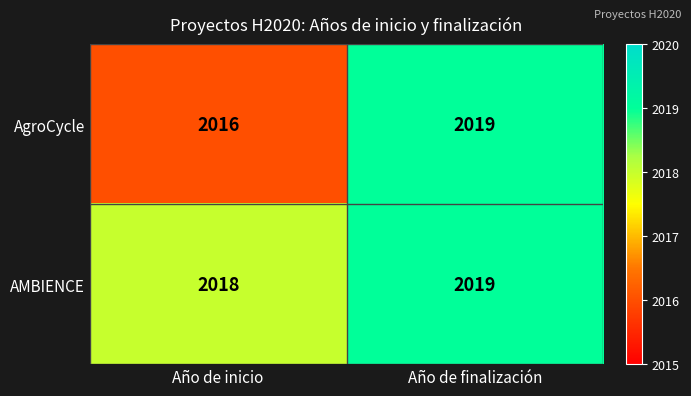

Rank the series by their average value, from lowest to highest.

AgroCycle, AMBIENCE